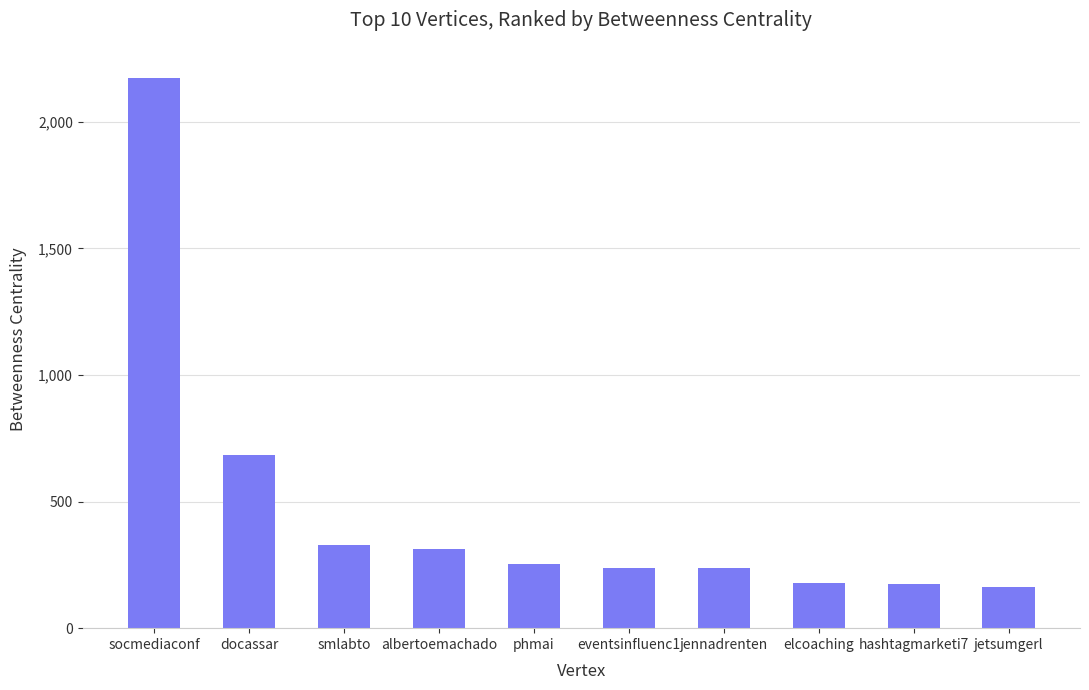

What is the value of the 2nd bar from the left?

683.5